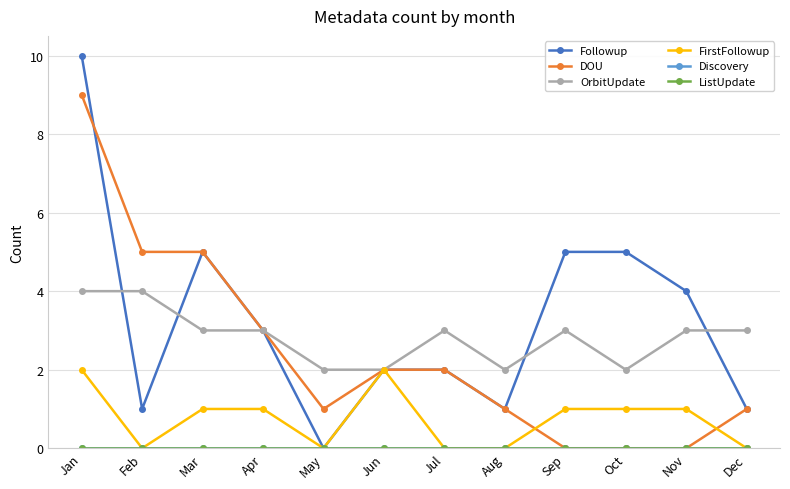

Does the chart have visible grid lines?

Yes